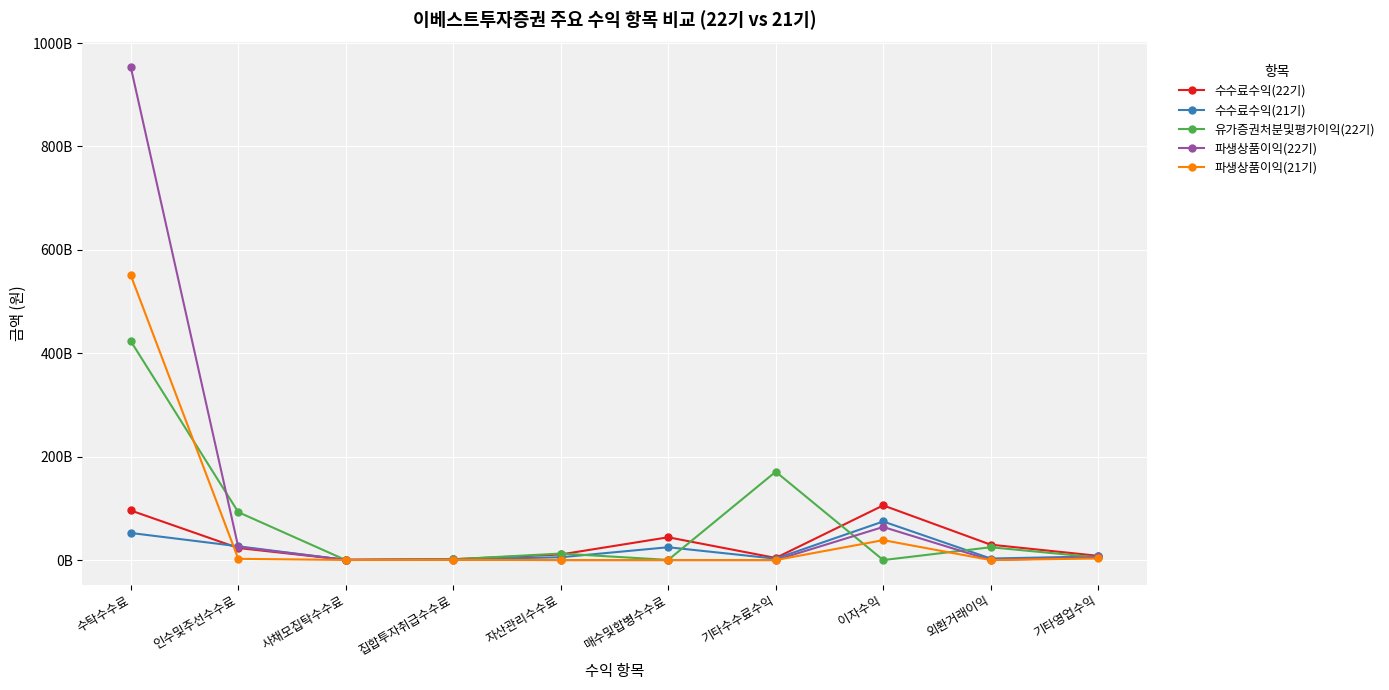

Rank the series by their maximum value, from lowest to highest.

수수료수익(21기), 수수료수익(22기), 유가증권처분및평가이익(22기), 파생상품이익(21기), 파생상품이익(22기)